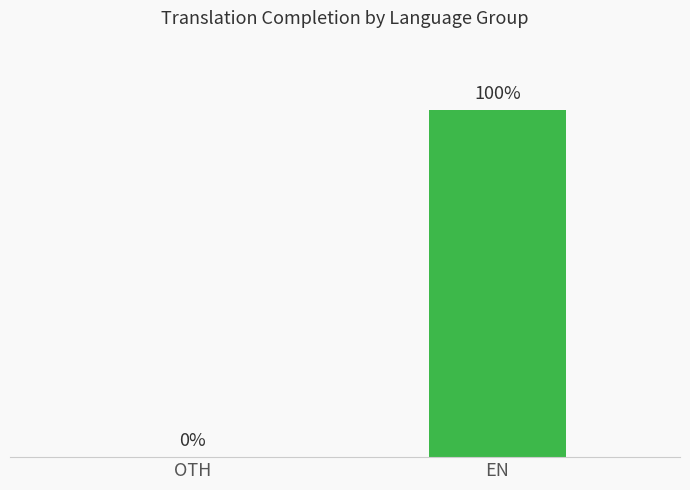

At which category does the chart reach its peak across all series?

EN